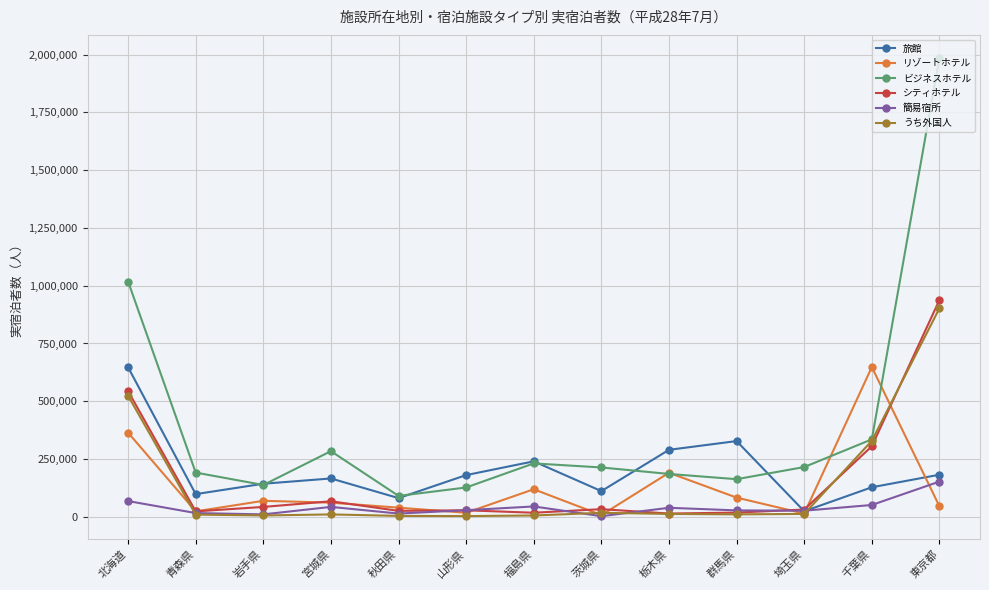

At which category is the sum across all series the highest?

東京都